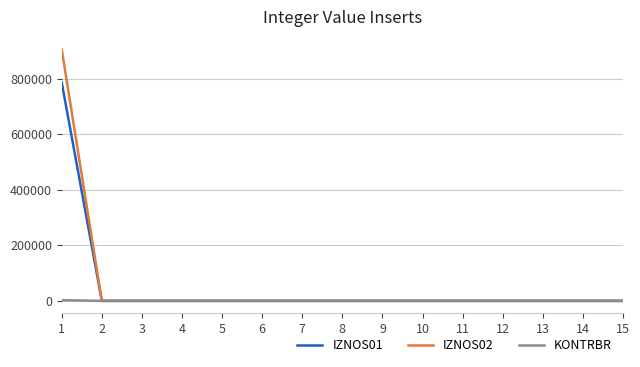

Which series has the widest spread of values?

IZNOS02